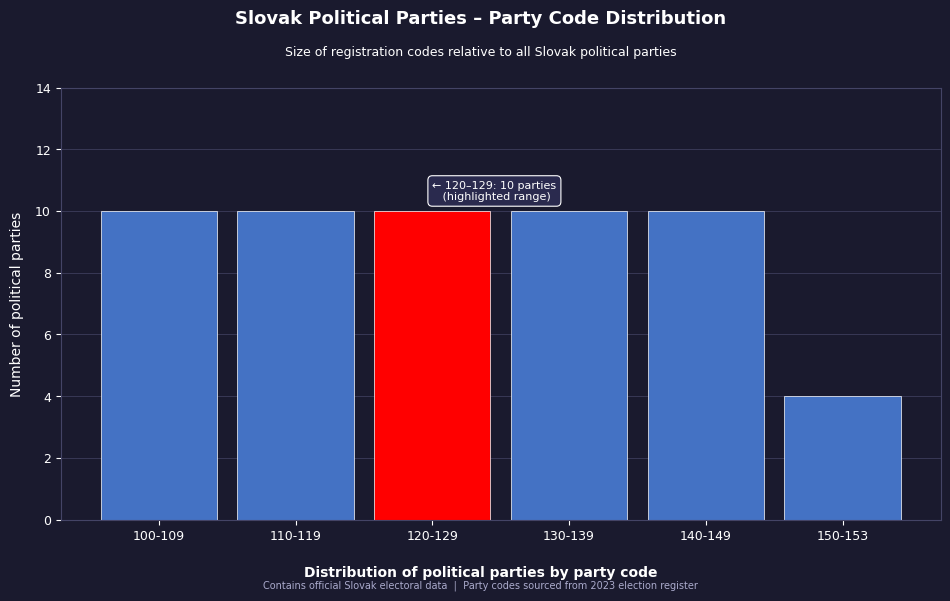

Reading left to right, extract all data points from this chart.

10	10	10	10	10	4